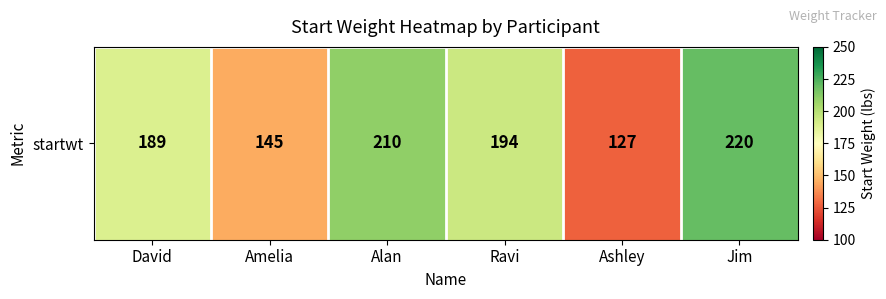

What is the ratio of the value at Ashley to the value at Ravi?

0.7